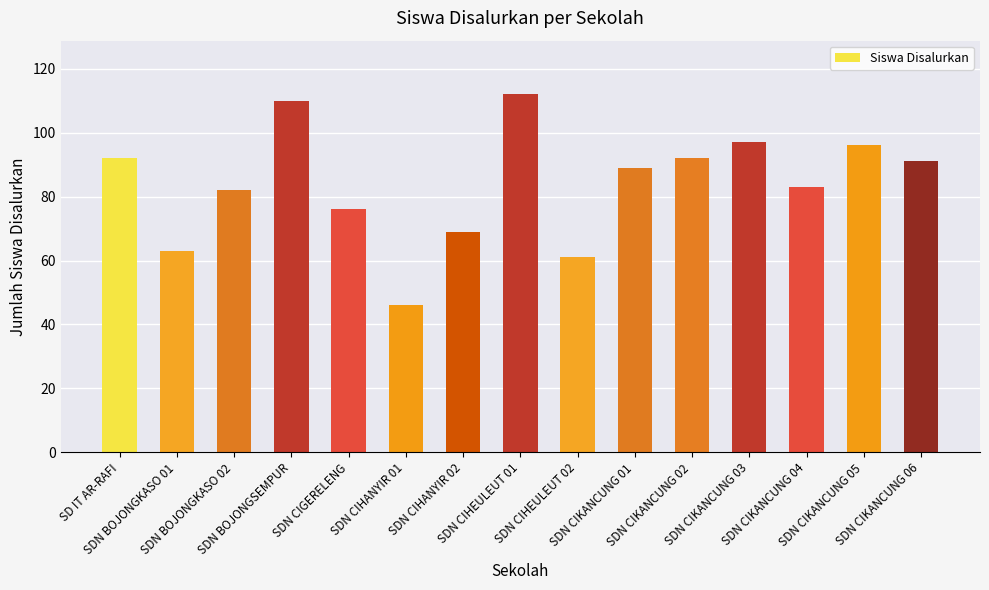

What is the value of the 8th bar from the left?

112